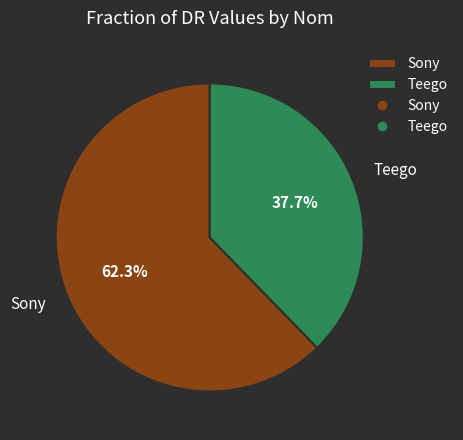

Count the number of slices in the pie.

2